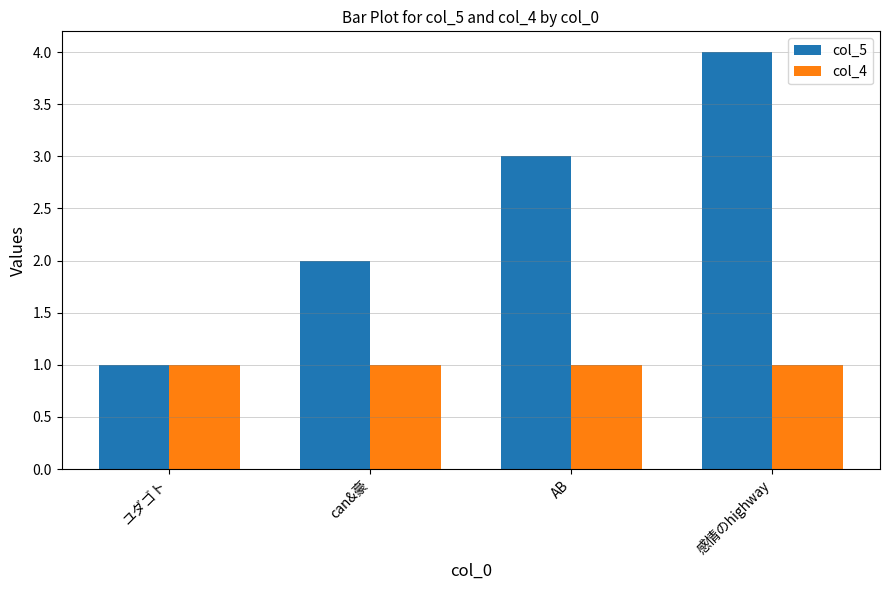

Which series has the largest total across all categories?

col_5